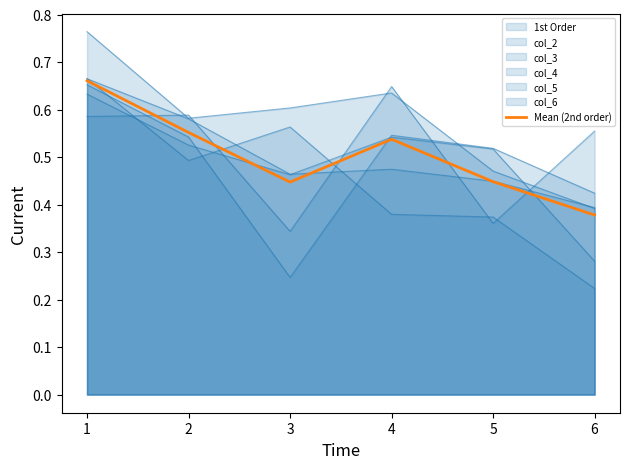

What is the difference between the second highest and second lowest values?

0.1